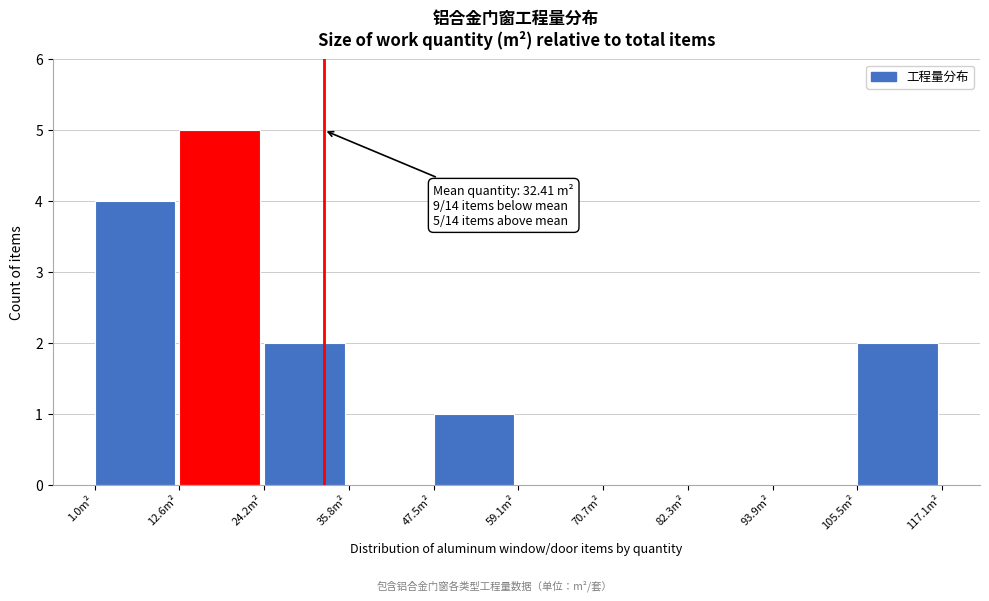

Over which range of the x-axis is the bar tallest?

12 to 24